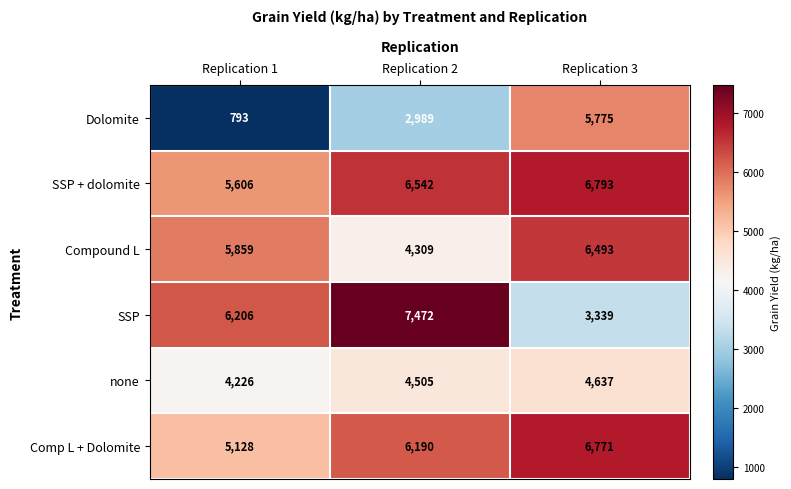

Rank the series at Replication 1 from highest to lowest value.

SSP, Compound L, SSP + dolomite, Comp L + Dolomite, none, Dolomite